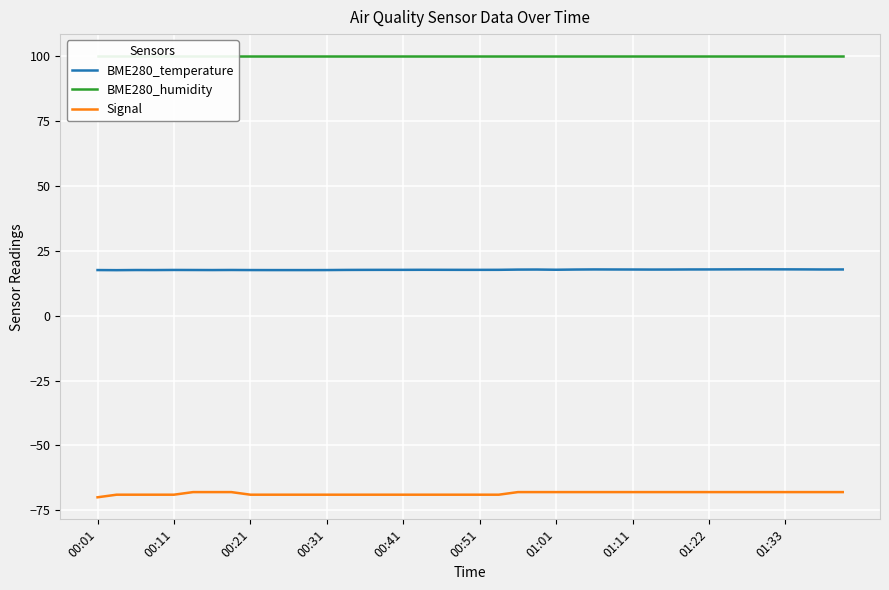

The value of BME280_temperature at 27 is 28.8. True or false?

False